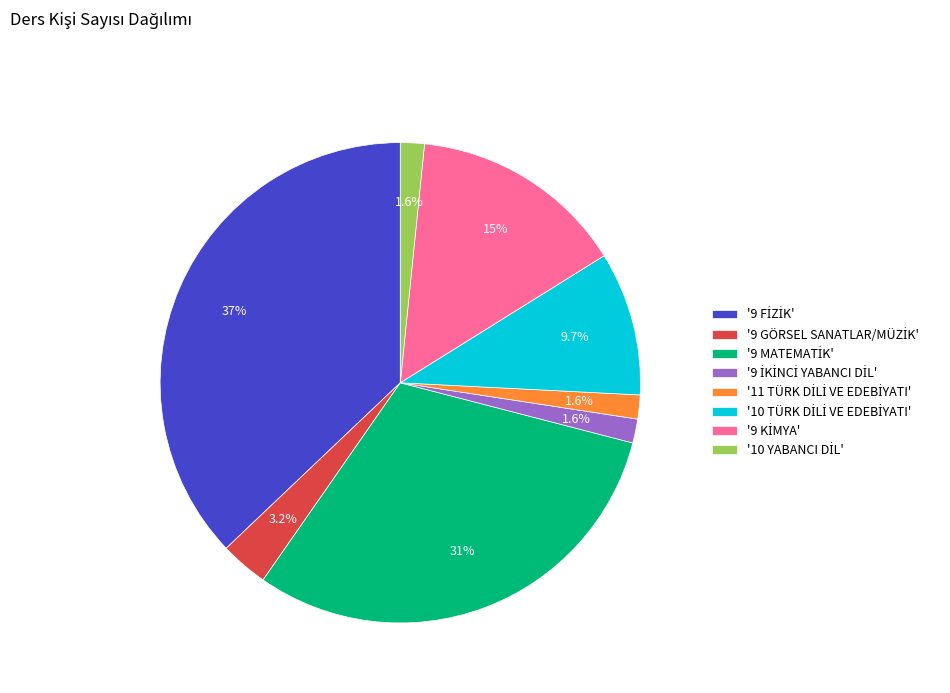

Does any single category account for the majority?

No